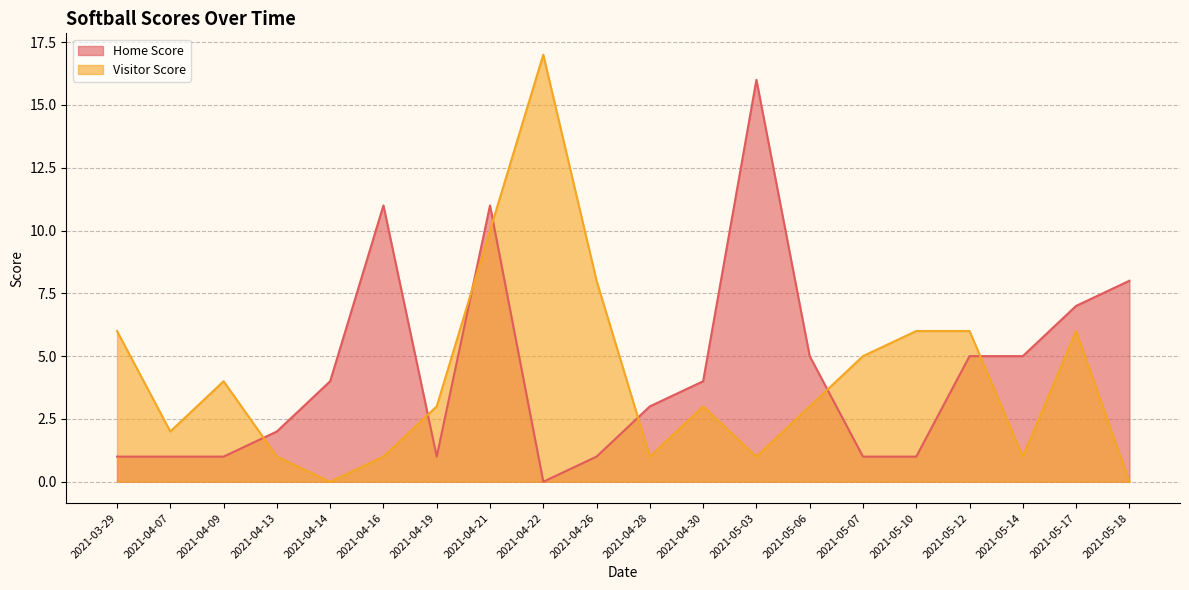

After their last crossing, which series has the higher values: Visitor Score or Home Score?

Home Score